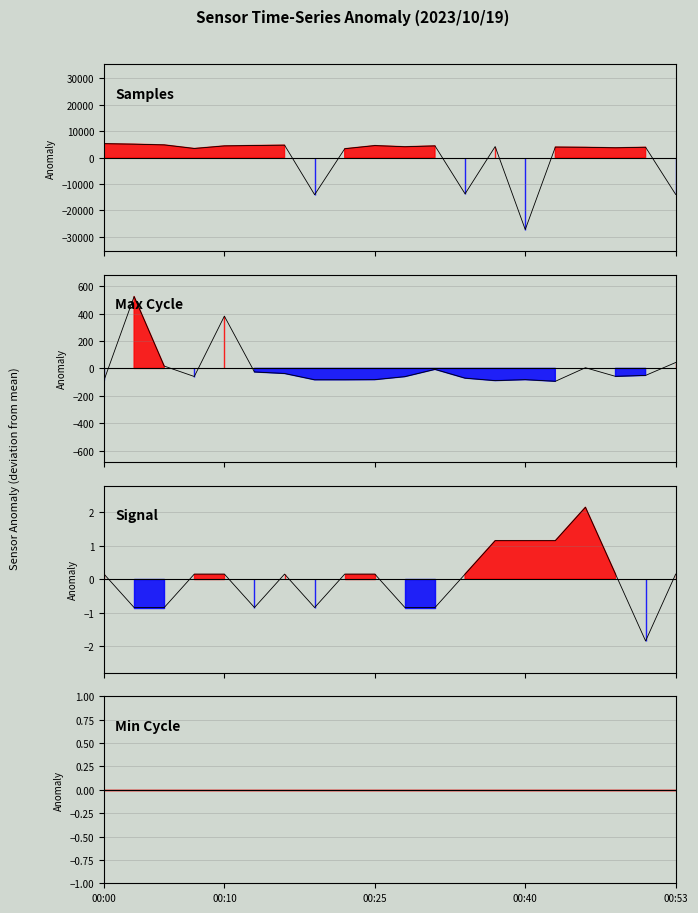

How many interior local valleys does the Samples series have?

6